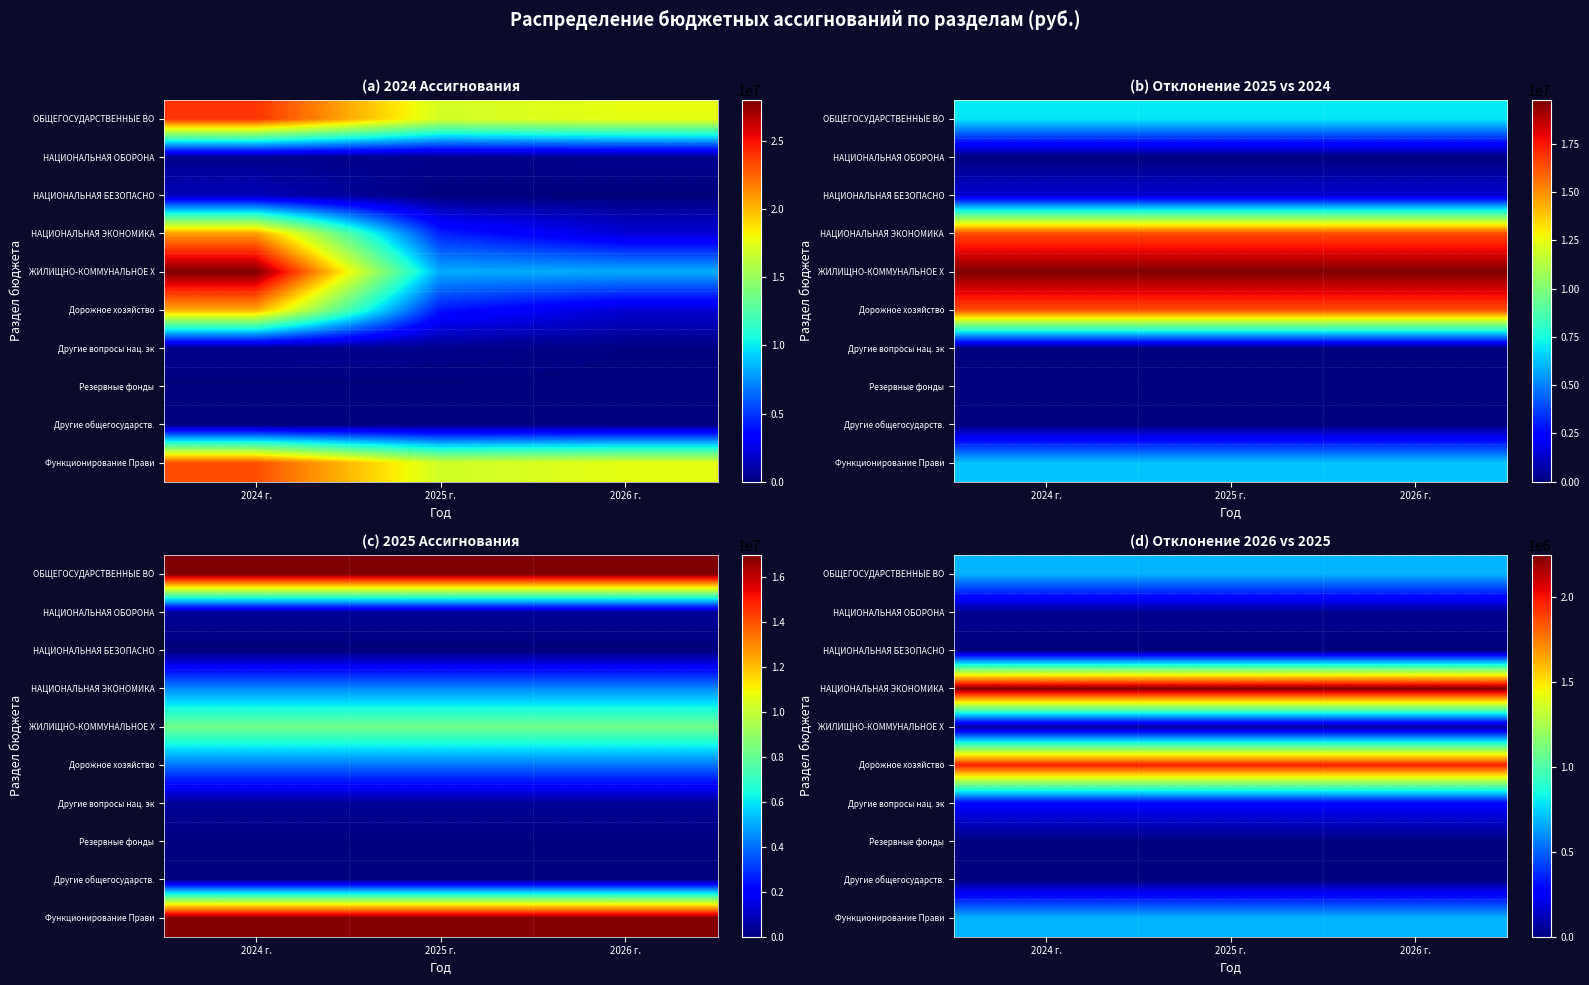

At 2024 г., list the series in order from smallest to largest.

НАЦИОНАЛЬНАЯ БЕЗОПАСНО, Резервные фонды, Другие общегосударств., НАЦИОНАЛЬНАЯ ОБОРОНА, ЖИЛИЩНО-КОММУНАЛЬНОЕ Х, Другие вопросы нац. эк, ОБЩЕГОСУДАРСТВЕННЫЕ ВО, Функционирование Прави, Дорожное хозяйство, НАЦИОНАЛЬНАЯ ЭКОНОМИКА